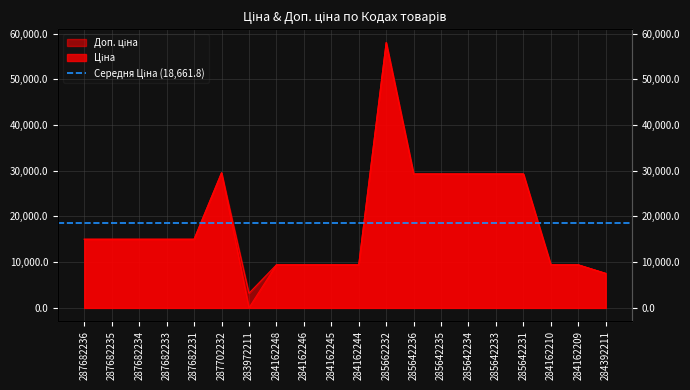

Where does the Ціна series first go above 15019?

287682236